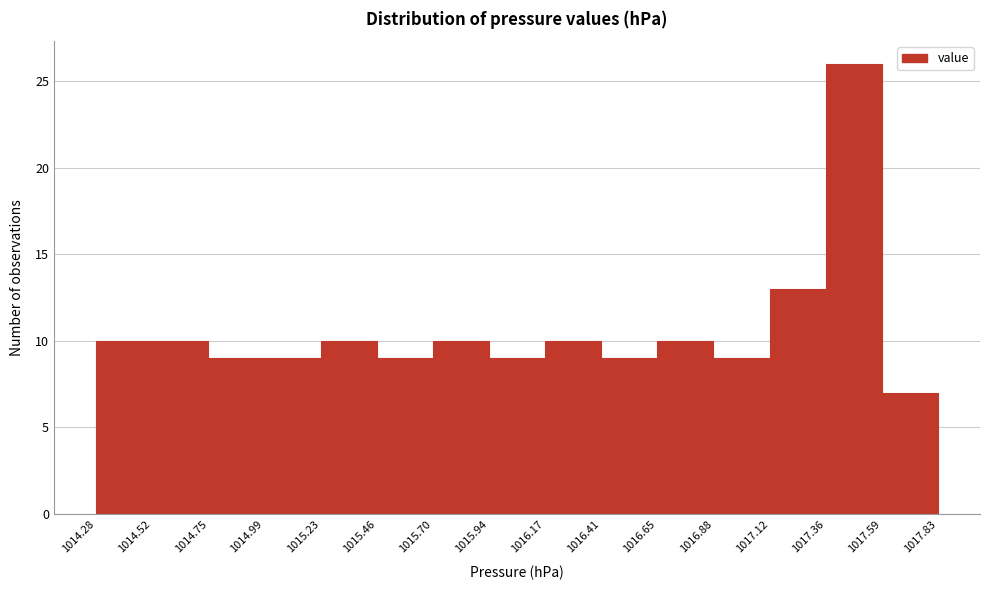

Reading left to right, list every bar in this chart as the range it spans on the x-axis followed by its height. The values are not printed on the chart, so give them approximately, as read against the axis.

1014.28 to 1014.52: 10
1014.52 to 1014.75: 10
1014.75 to 1014.99: 9
1014.99 to 1015.23: 9
1015.23 to 1015.46: 10
1015.46 to 1015.70: 9
1015.70 to 1015.94: 10
1015.94 to 1016.17: 9
1016.17 to 1016.41: 10
1016.41 to 1016.65: 9
1016.65 to 1016.88: 10
1016.88 to 1017.12: 9
1017.12 to 1017.36: 13
1017.36 to 1017.59: 26
1017.59 to 1017.83: 7